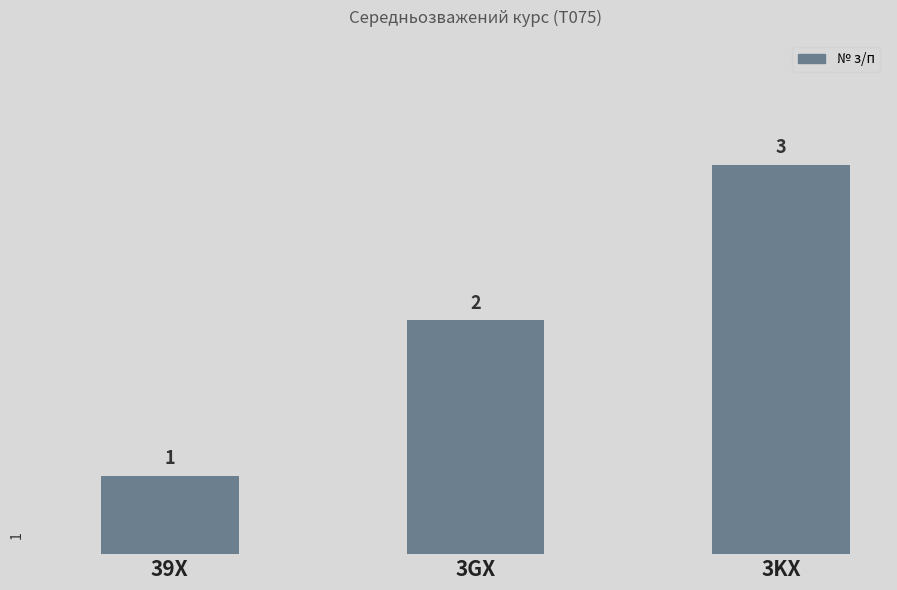

Does the chart contain any negative values?

No